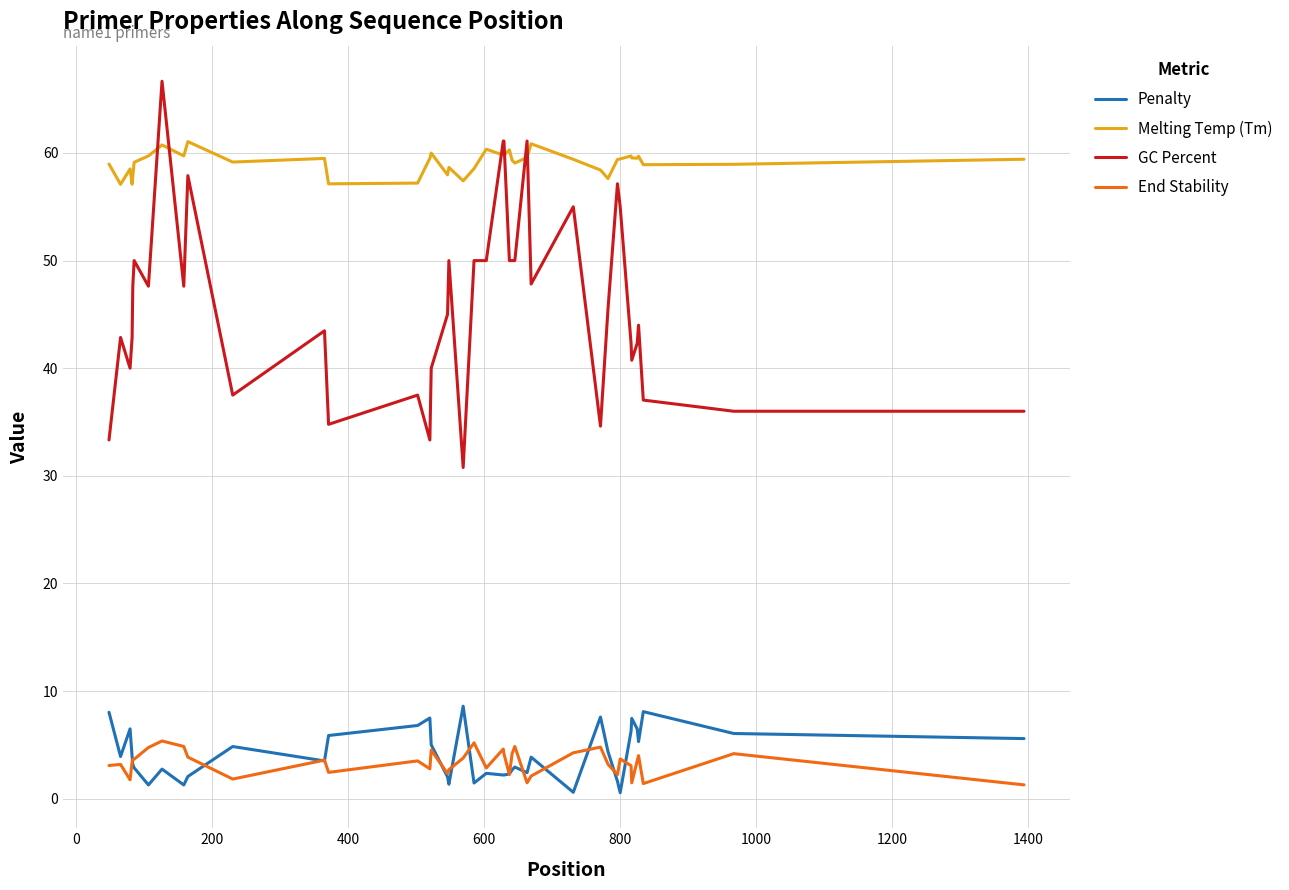

Which series has the largest range (max minus min)?

GC Percent